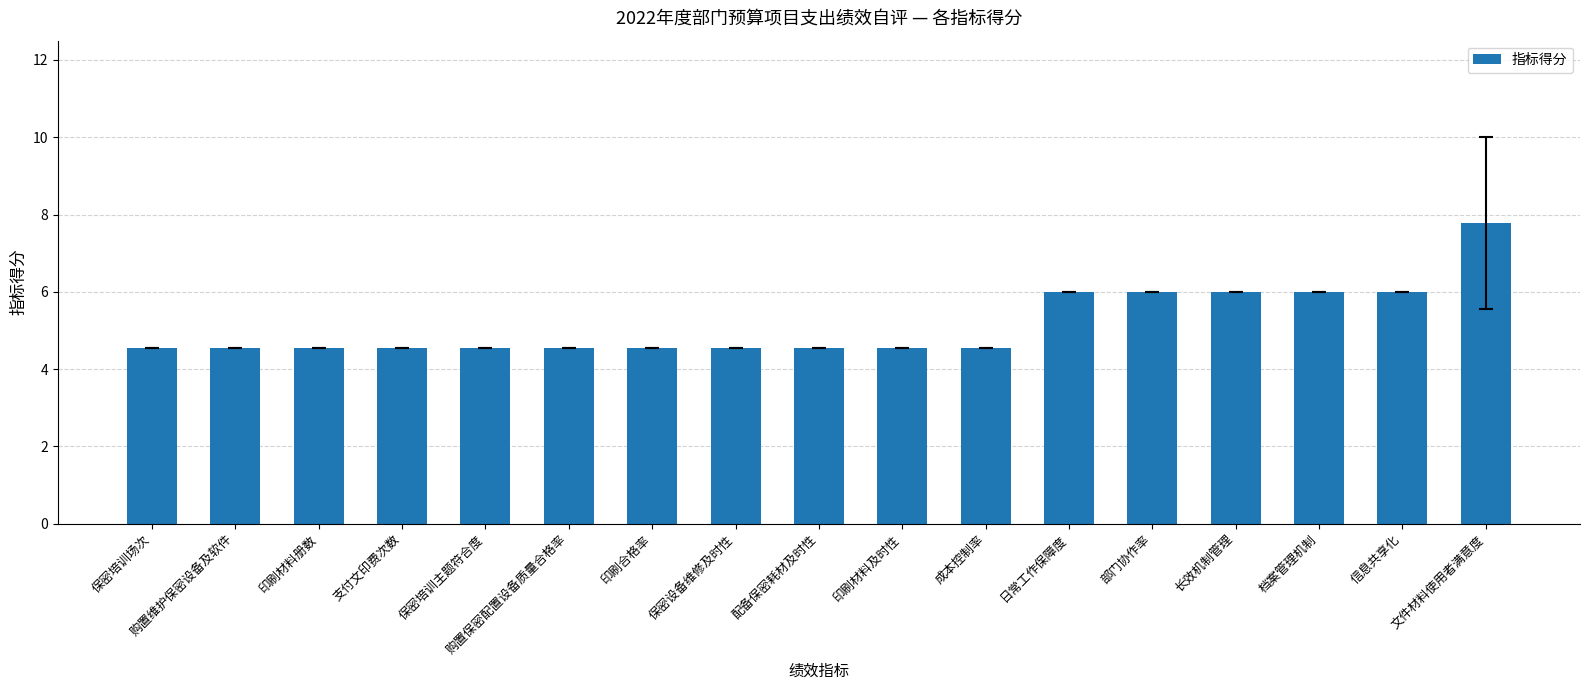

How many distinct data groups are displayed?

1